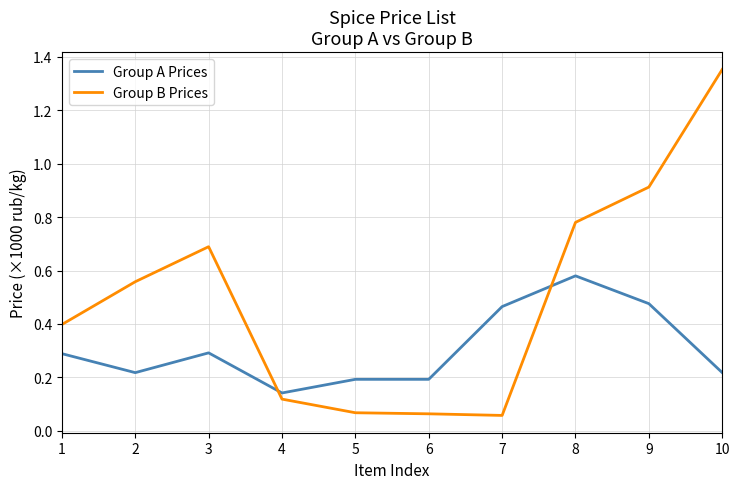

What is the difference between the maximum and minimum values in the Group B Prices series?

1.3